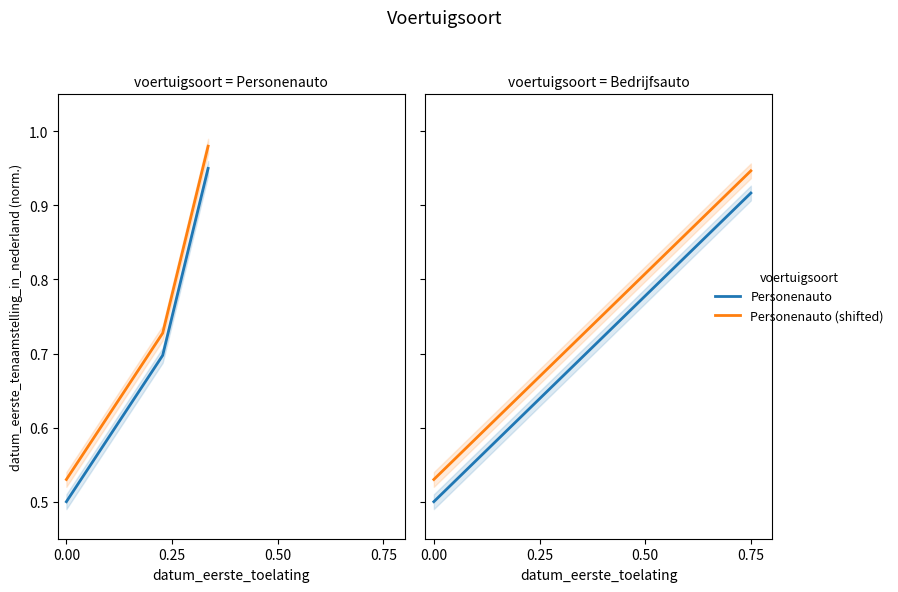

List the series in order of their peak value, highest first.

Personenauto (shifted), Personenauto